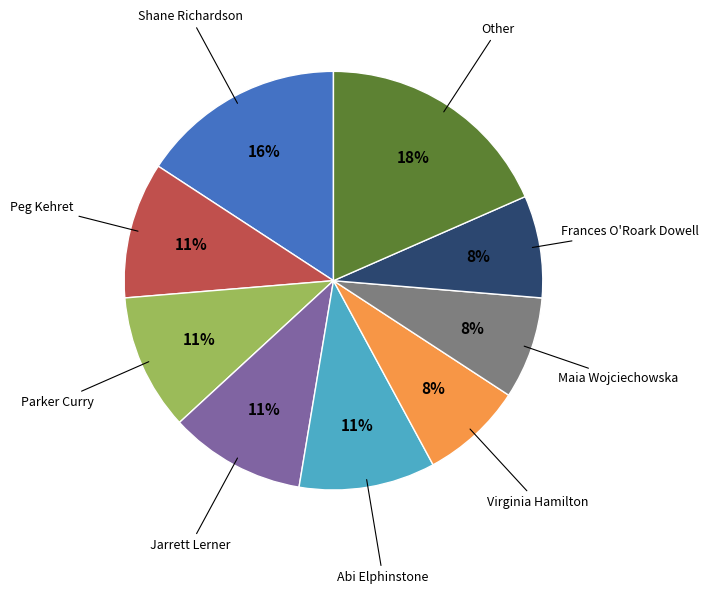

Between Other and Maia Wojciechowska, which is larger?

Other